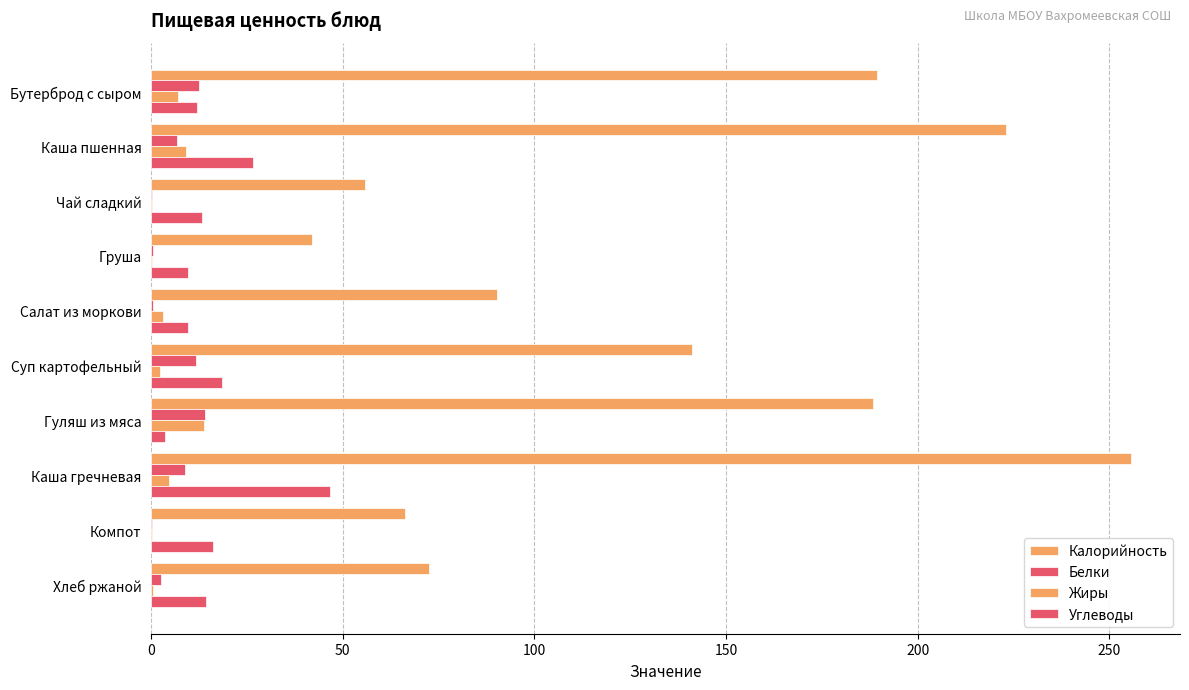

How many series are shown in this chart?

4